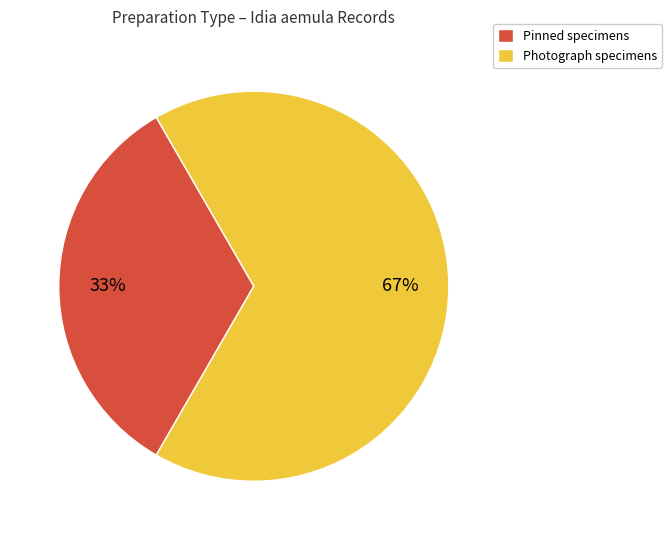

To the nearest percent, what is the average slice percentage?

50%